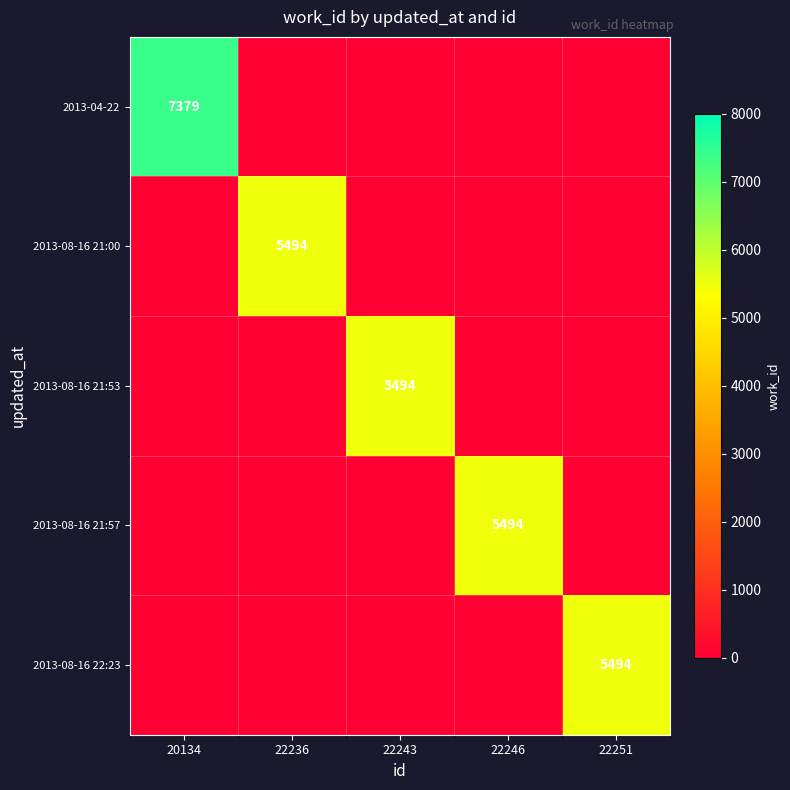

At which category is the sum across all series the highest?

20134